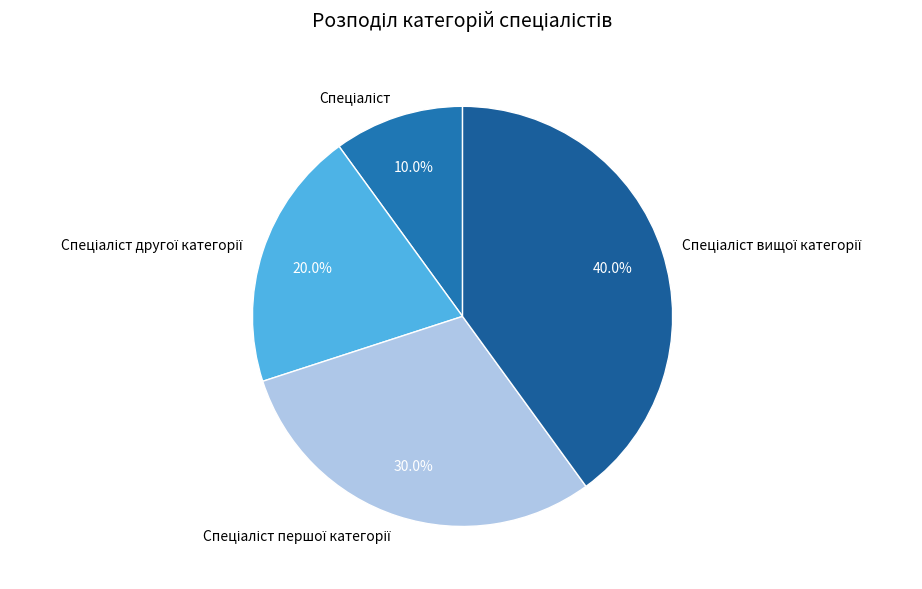

Is there any slice that represents more than half of the pie?

No